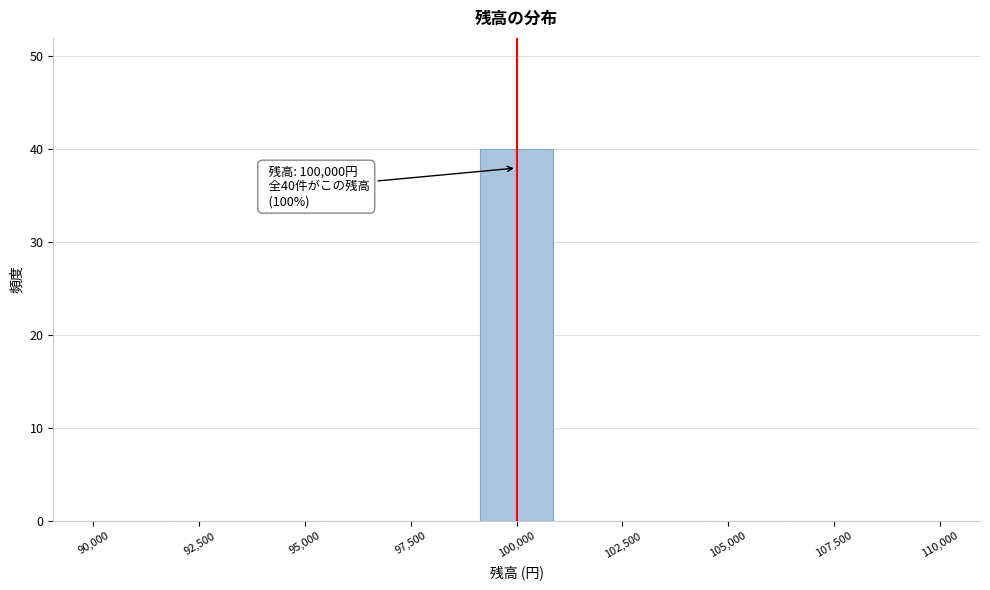

Read against the x-axis, roughly where is the centre of the tallest bar?

100000